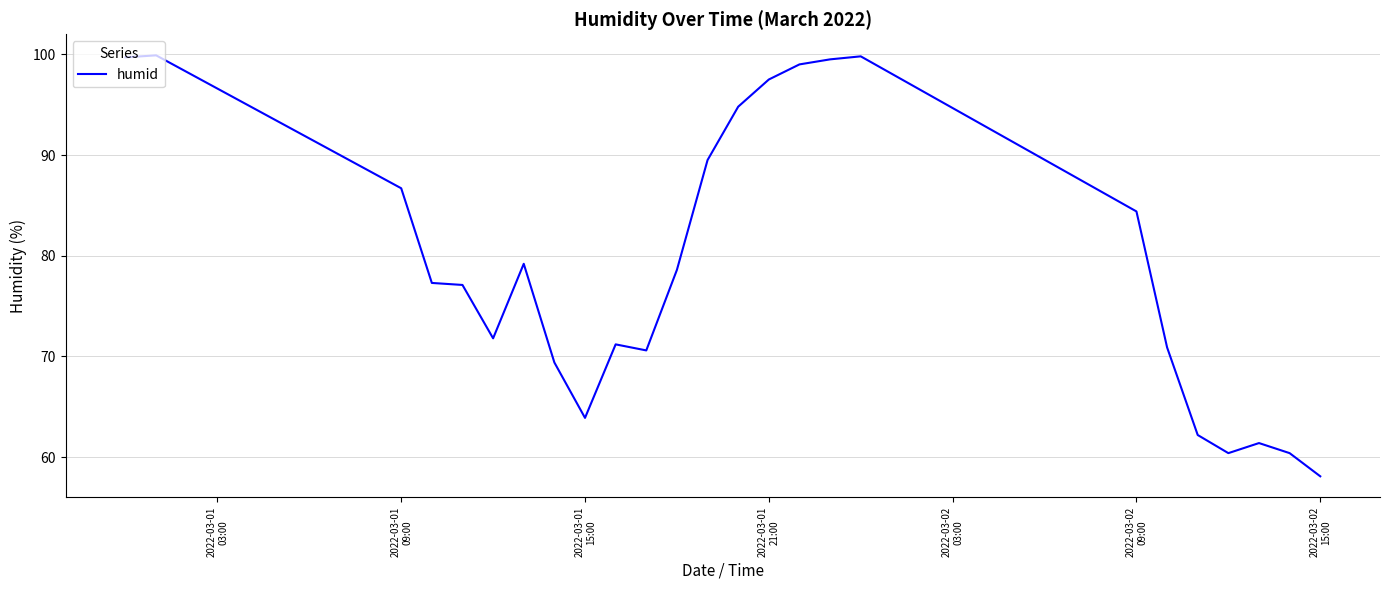

What is the difference between the maximum and minimum values?

41.8